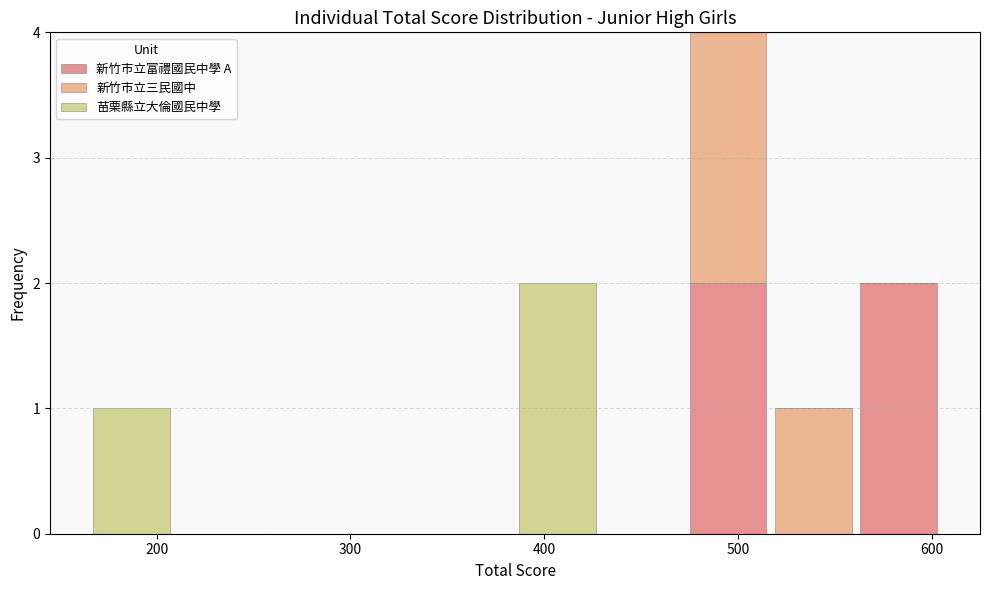

Reading left to right, transcribe this chart: for each stacked bar, give the range it covers on the x-axis and its total height. Neither the bar edges nor the heights are printed on the chart, so give them approximately, as read against the axes.

165 to 209: 1
209 to 253: 0
253 to 297: 0
297 to 341: 0
341 to 385: 0
385 to 429: 2
429 to 473: 0
473 to 517: 4
517 to 561: 1
561 to 605: 2